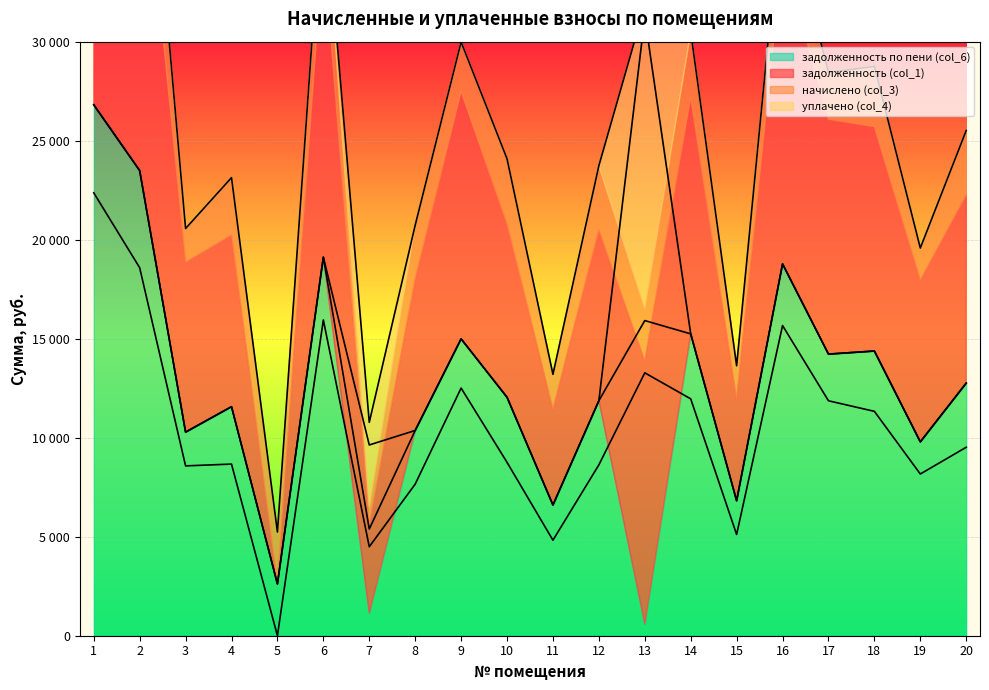

Which has a higher value, 1 or 20?

1